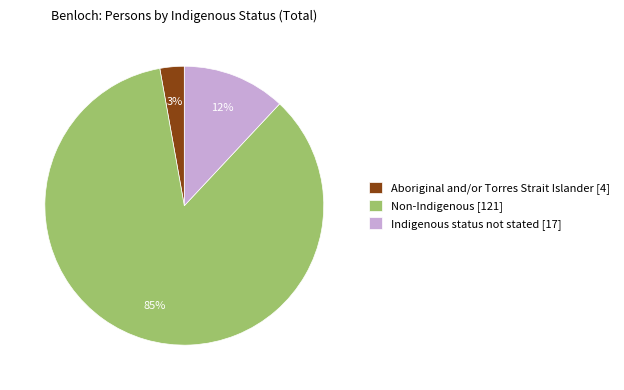

To the nearest percent, what portion does Non-Indigenous represent?

85%